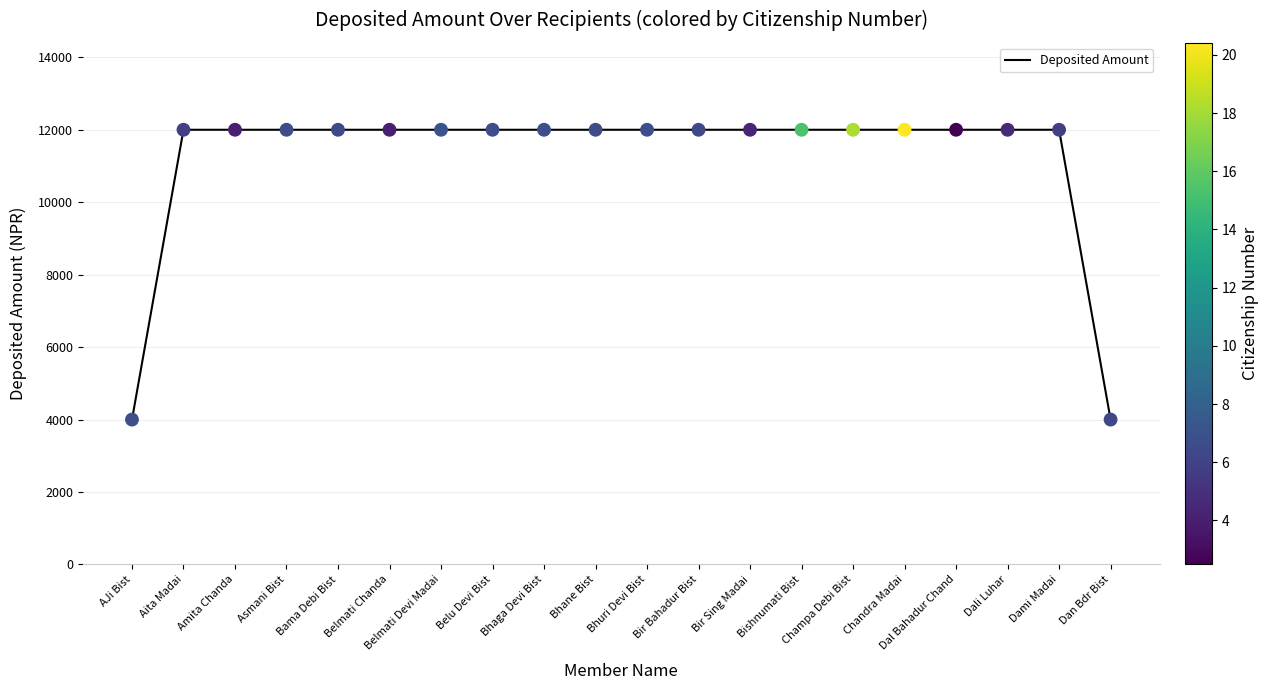

Approximately how many times larger is the value at Bir Bahadur Bist compared to Belmati Chanda?

1.0